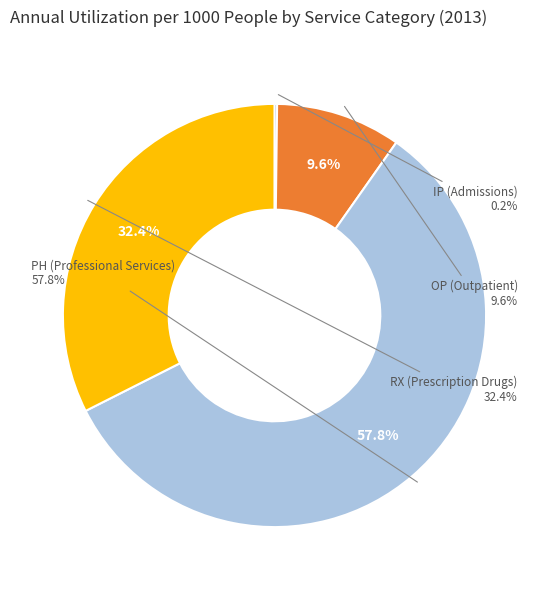

Rank the categories by value from lowest to highest.

IP (Admissions), OP (Outpatient), RX (Prescription Drugs), PH (Professional Services)